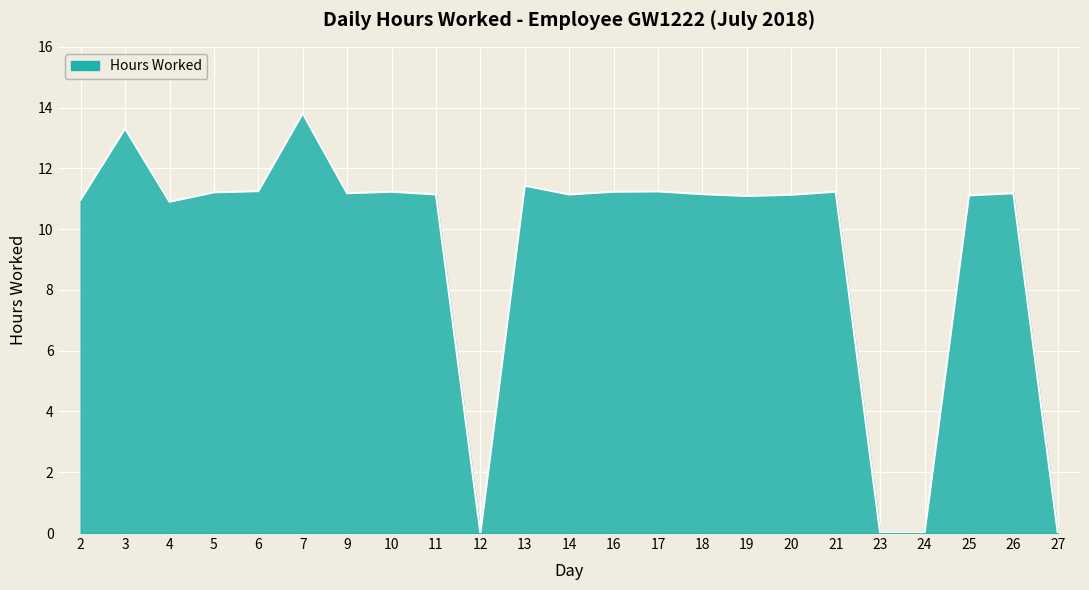

True or false: there are more than 1 points higher than both neighbors.

True